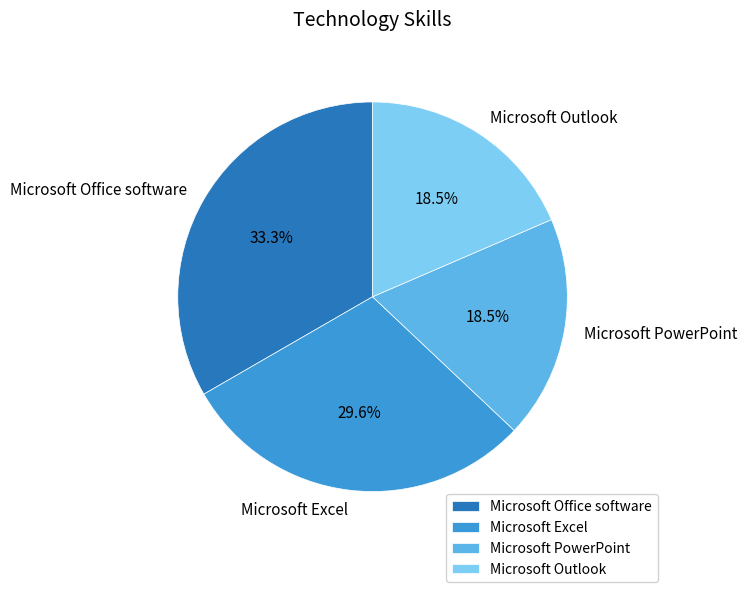

Count the number of slices in the pie.

4